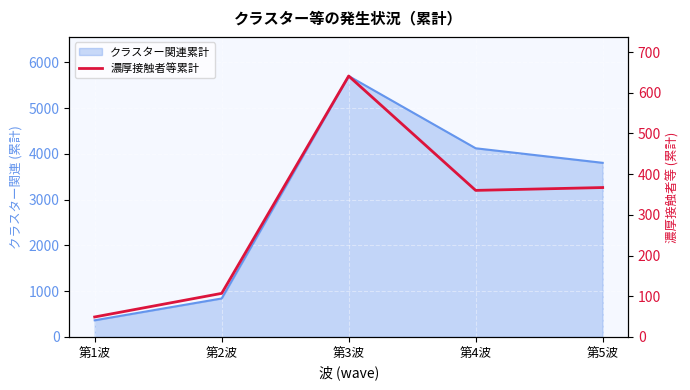

How many lines are shown in the chart?

1